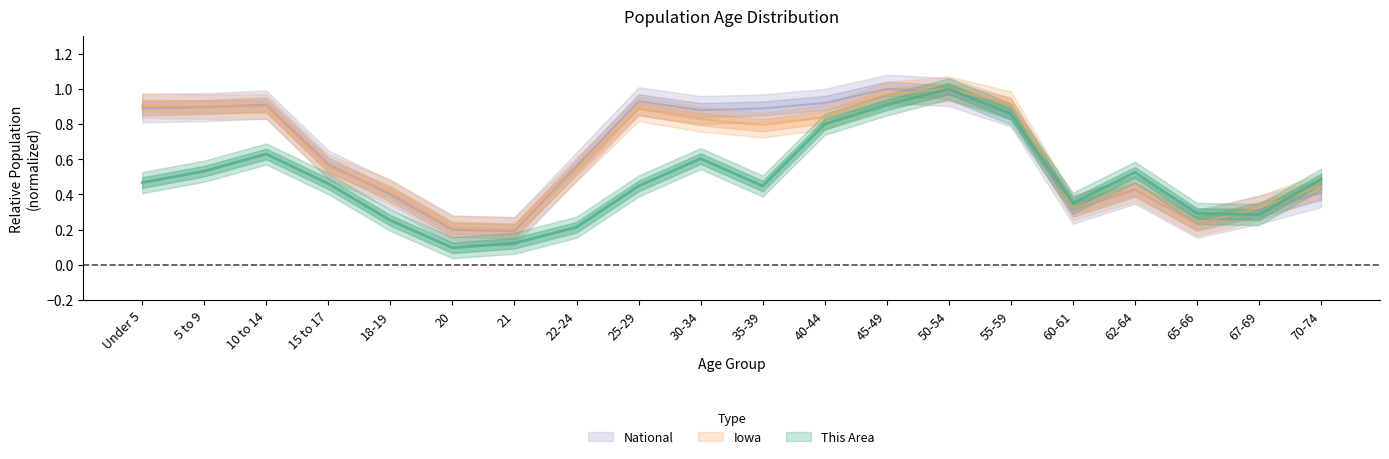

What is the difference between the second highest and minimum values in the Iowa series?

0.8